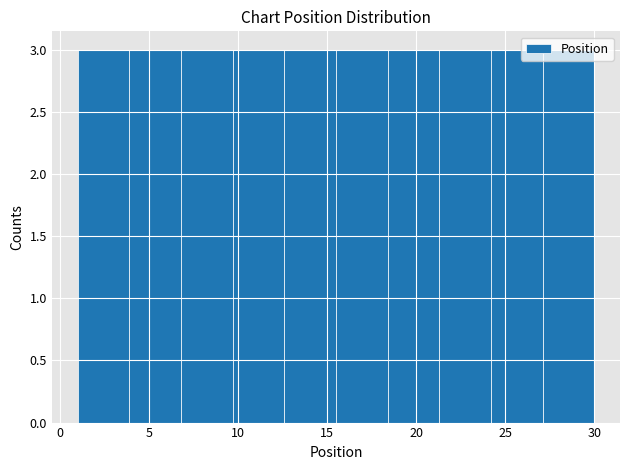

Reading left to right, list every bar in this chart as the range it spans on the x-axis followed by its height. Neither the bar edges nor the heights are printed on the chart, so give them approximately, as read against the axes.

1.0 to 3.9: 3
3.9 to 6.8: 3
6.8 to 9.7: 3
9.7 to 12.6: 3
12.6 to 15.5: 3
15.5 to 18.4: 3
18.4 to 21.3: 3
21.3 to 24.2: 3
24.2 to 27.1: 3
27.1 to 30.0: 3